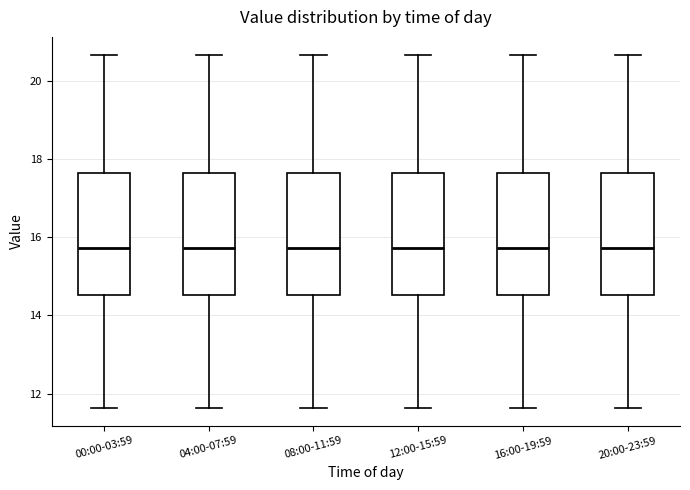

Reading left to right, transcribe this box plot: for each box, give where its median line is, the range the box spans, and where its two whiskers end, as read against the y-axis. The values are not printed on the chart, so give them approximately, as read against the axis.

00:00-03:59: median 15.8, box 14.6 to 17.6, whiskers 11.6 to 20.6
04:00-07:59: median 15.8, box 14.6 to 17.6, whiskers 11.6 to 20.6
08:00-11:59: median 15.8, box 14.6 to 17.6, whiskers 11.6 to 20.6
12:00-15:59: median 15.8, box 14.6 to 17.6, whiskers 11.6 to 20.6
16:00-19:59: median 15.8, box 14.6 to 17.6, whiskers 11.6 to 20.6
20:00-23:59: median 15.8, box 14.6 to 17.6, whiskers 11.6 to 20.6